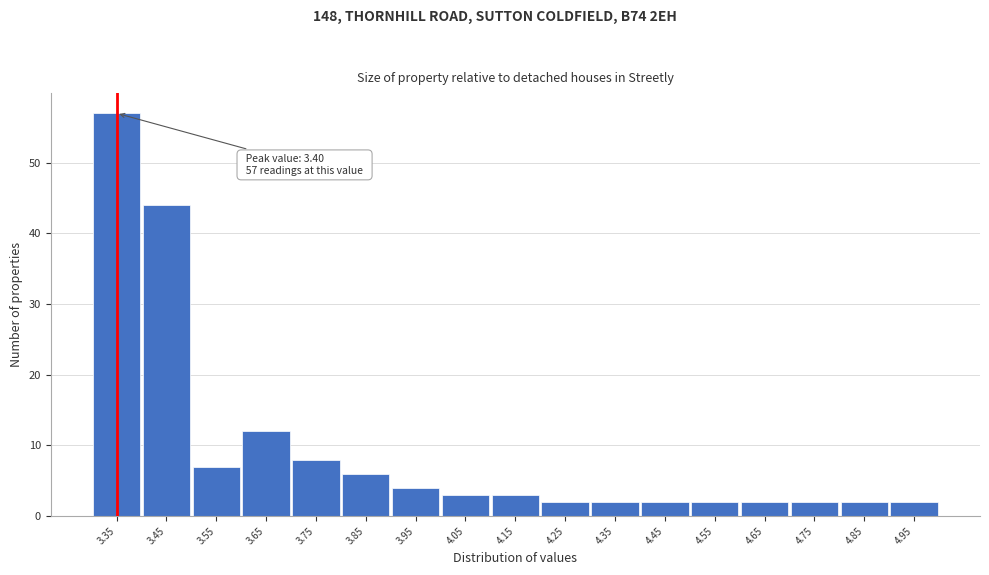

Reading right to left, what are all the values shown in this chart?

2	2	2	2	2	2	2	2	3	3	4	6	8	12	7	44	57